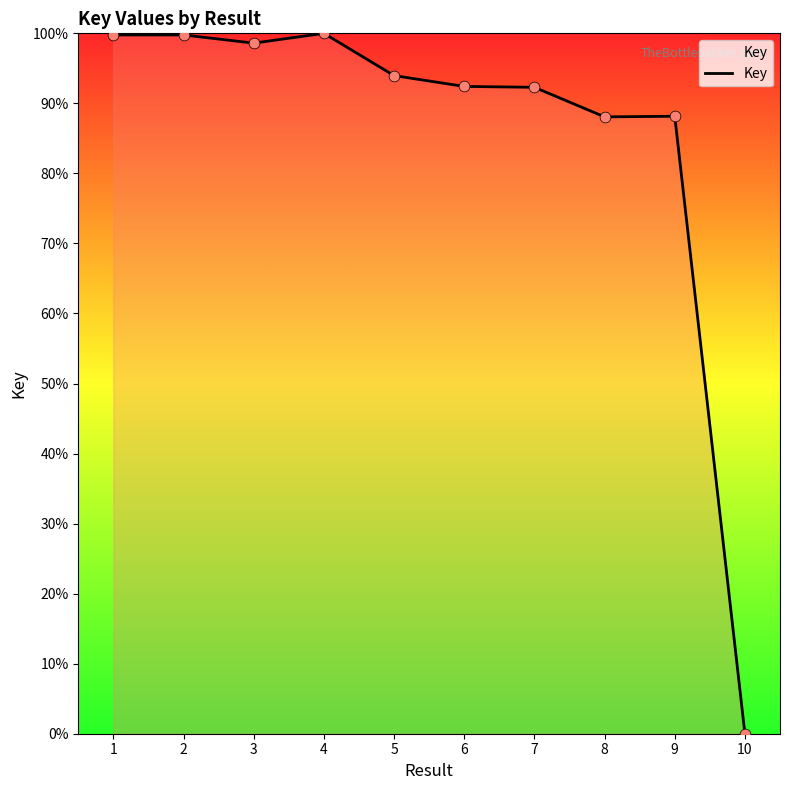

Which has a higher value, 7 or 1?

1